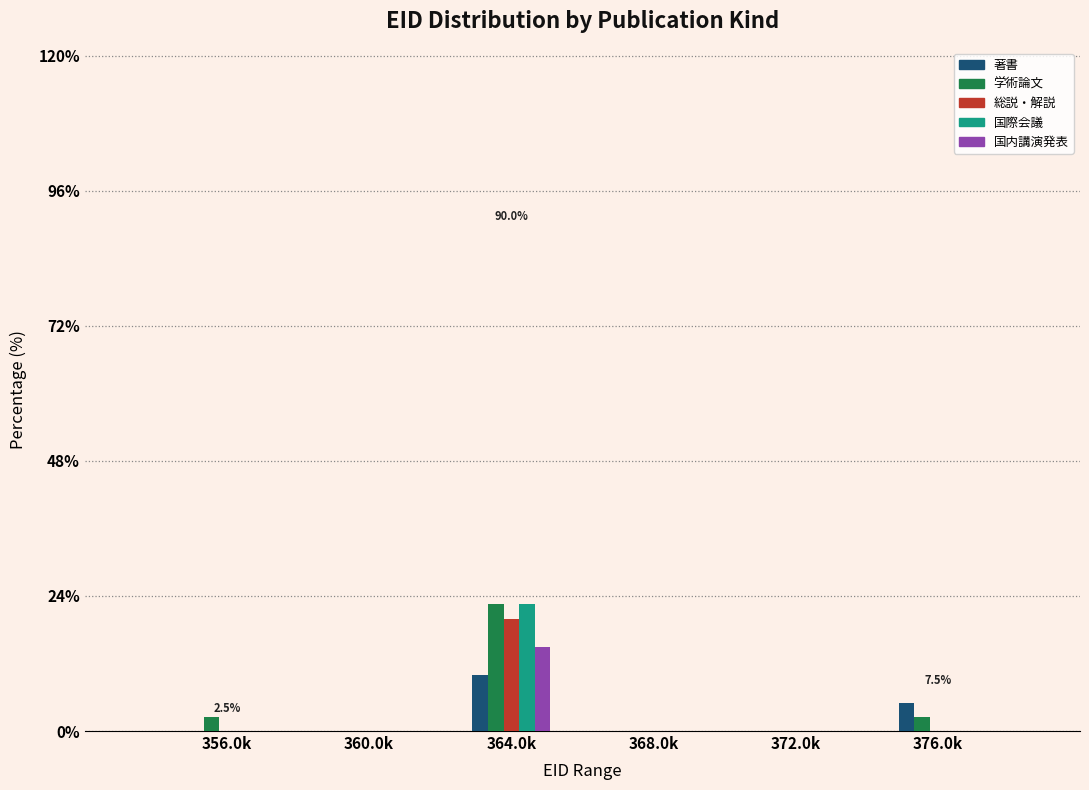

Reading right to left, what are all the values shown in this chart?

著書: 376.0k=5.0	372.0k=0.0	368.0k=0.0	364.0k=10.0	360.0k=0.0	356.0k=0.0
学術論文: 376.0k=2.5	372.0k=0.0	368.0k=0.0	364.0k=22.5	360.0k=0.0	356.0k=2.5
総説・解説: 376.0k=0.0	372.0k=0.0	368.0k=0.0	364.0k=20.0	360.0k=0.0	356.0k=0.0
国際会議: 376.0k=0.0	372.0k=0.0	368.0k=0.0	364.0k=22.5	360.0k=0.0	356.0k=0.0
国内講演発表: 376.0k=0.0	372.0k=0.0	368.0k=0.0	364.0k=15.0	360.0k=0.0	356.0k=0.0